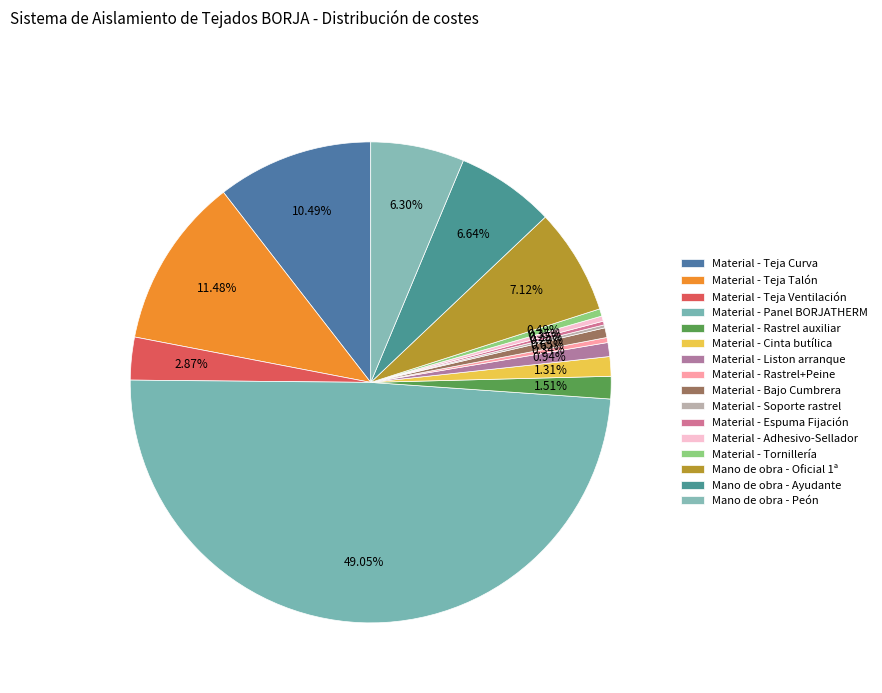

Combined, do Material - Cinta butílica and Mano de obra - Oficial 1ª account for over 50%?

No